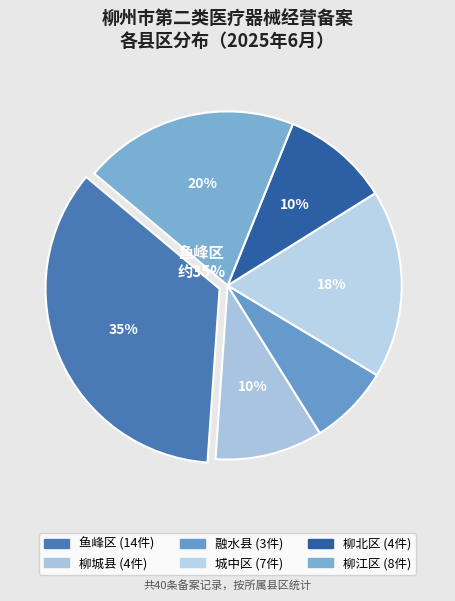

What percentage is the 融水县 slice, to the nearest percent?

8%